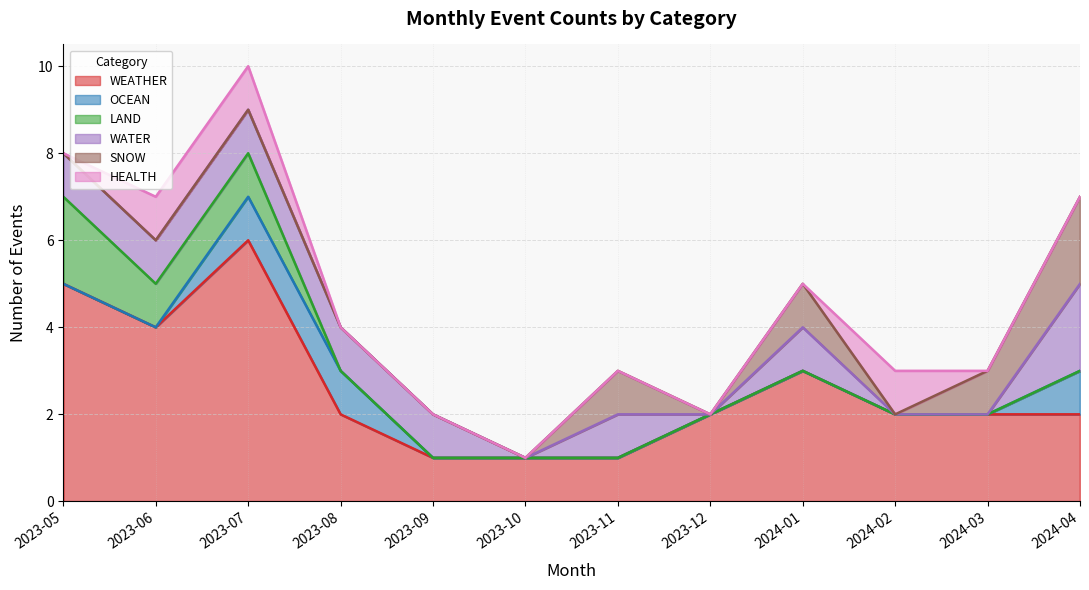

What is the label of the 6th point from the right?

2023-11